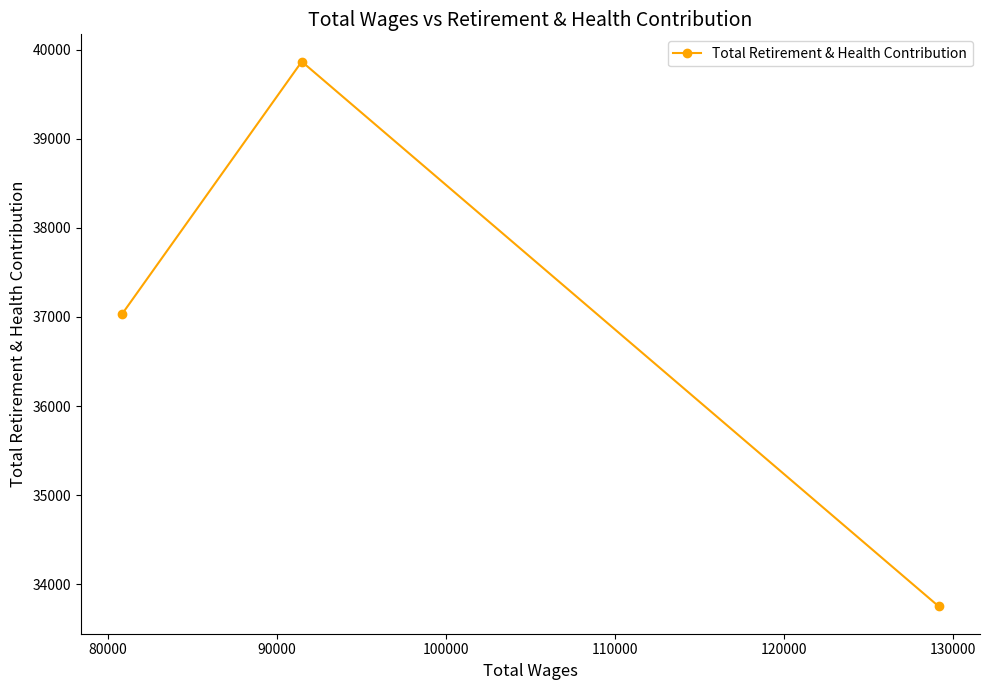

What is the greatest value displayed?

39869